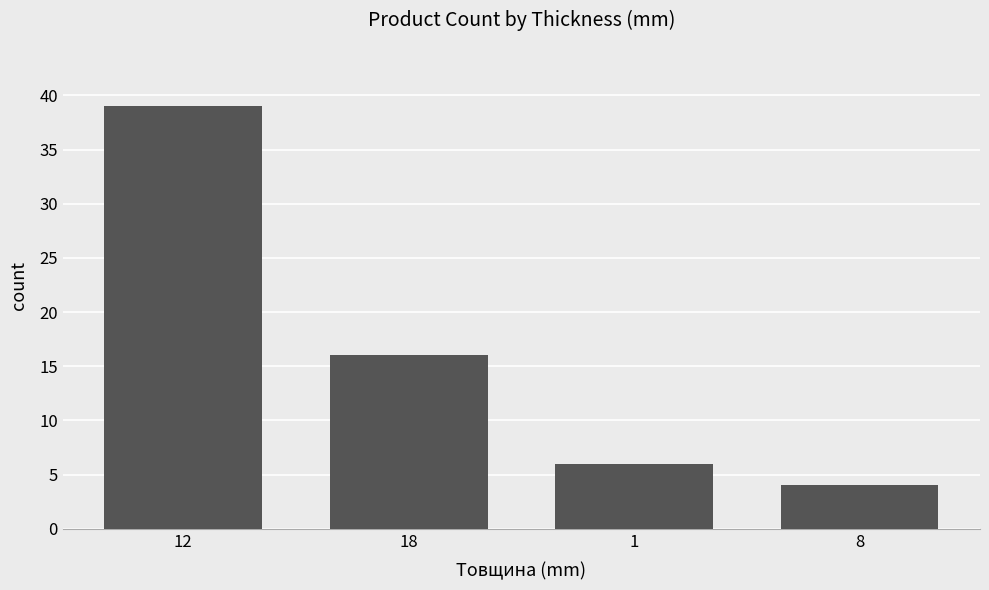

What is the value of the 3rd bar from the left?

6